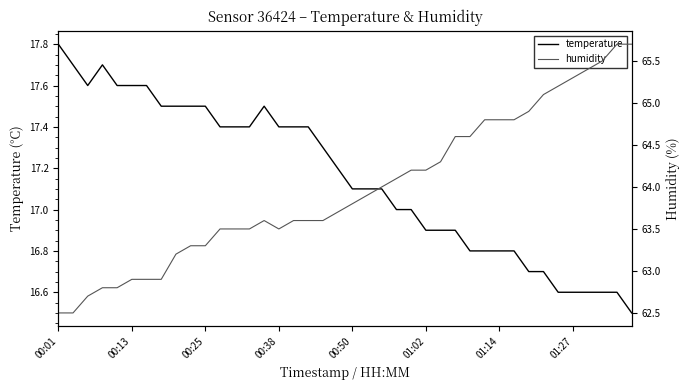

What is the maximum value shown in the chart?

65.7